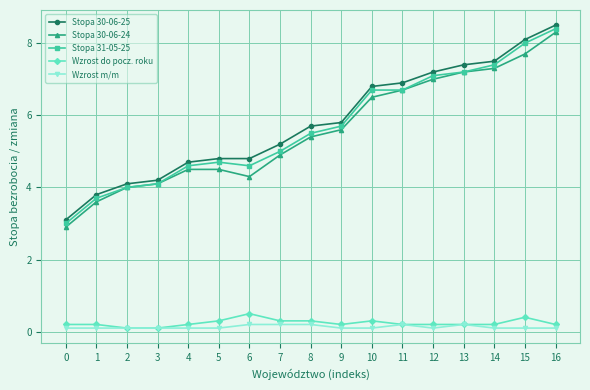

True or false: Stopa 30-06-24 and Wzrost m/m intersect in this chart.

False